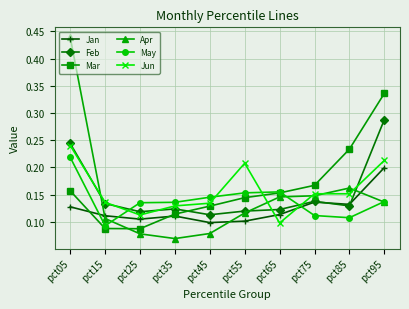

What is the sum of all Mar values?

1.6